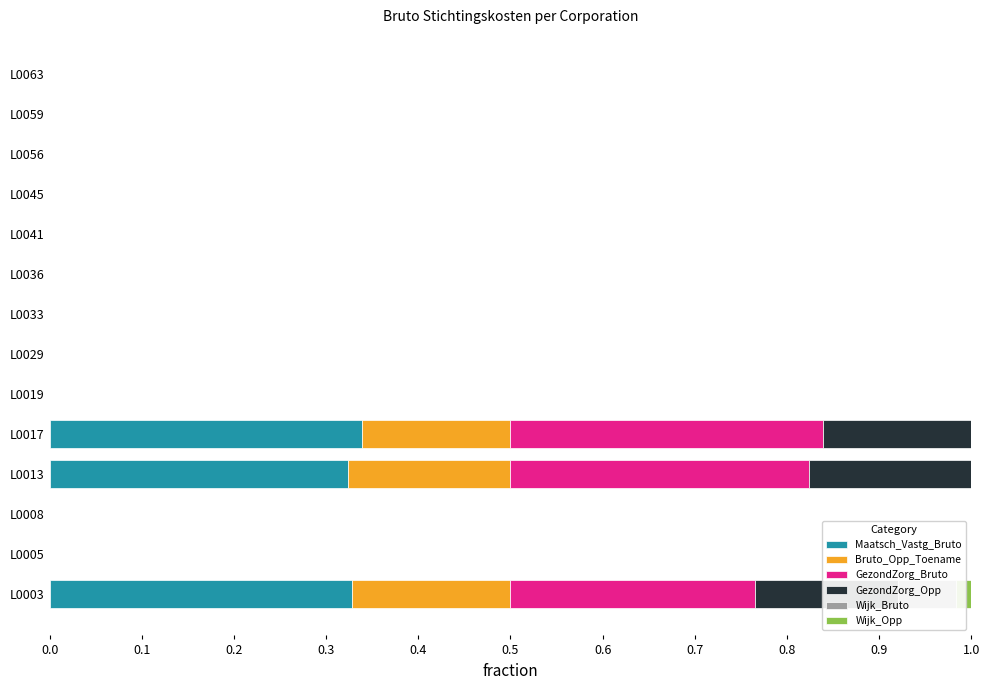

The GezondZorg_Opp series shows 0.2 at L0003. True or false?

True